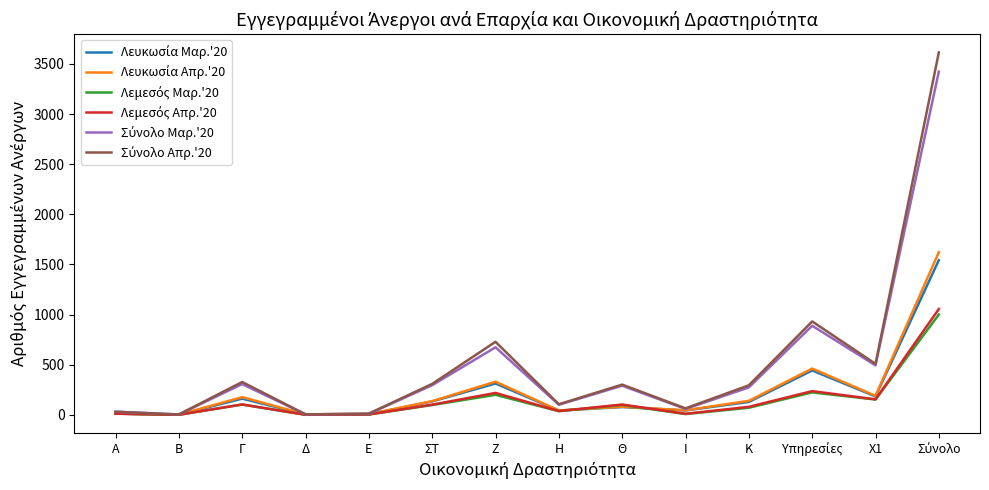

Does the chart display data point markers on the line(s)?

No